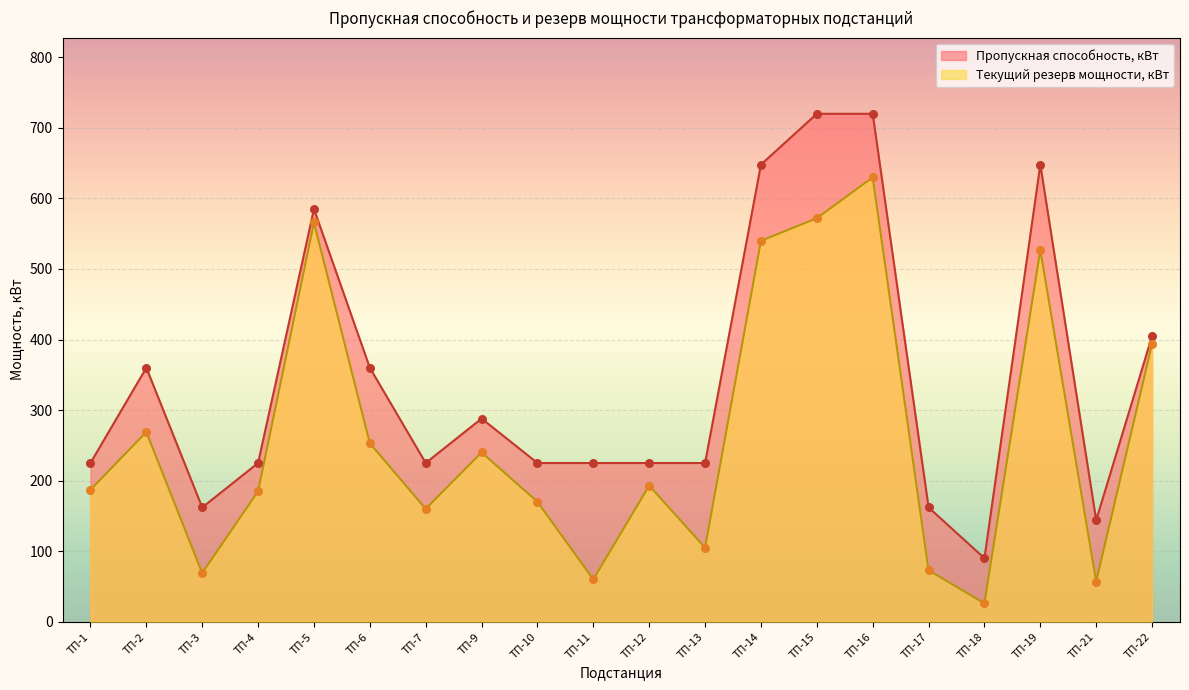

At which category is the sum across all series the highest?

ТП-16